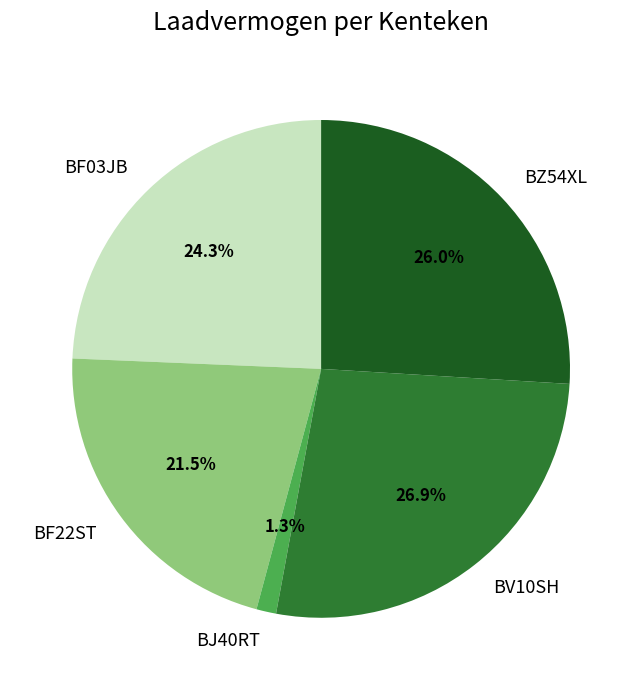

Which slice is the smallest?

BJ40RT